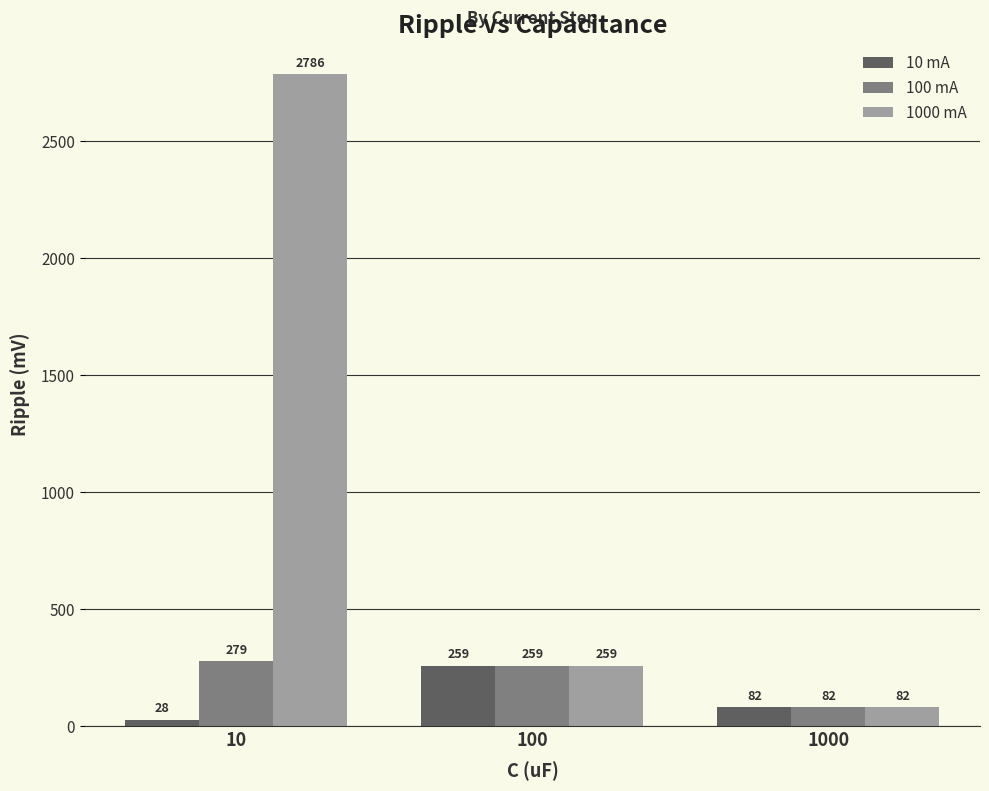

Reading left to right, list all the values displayed in this chart.

10 mA: 10=28	100=259	1000=82
100 mA: 10=279	100=259	1000=82
1000 mA: 10=2786	100=259	1000=82